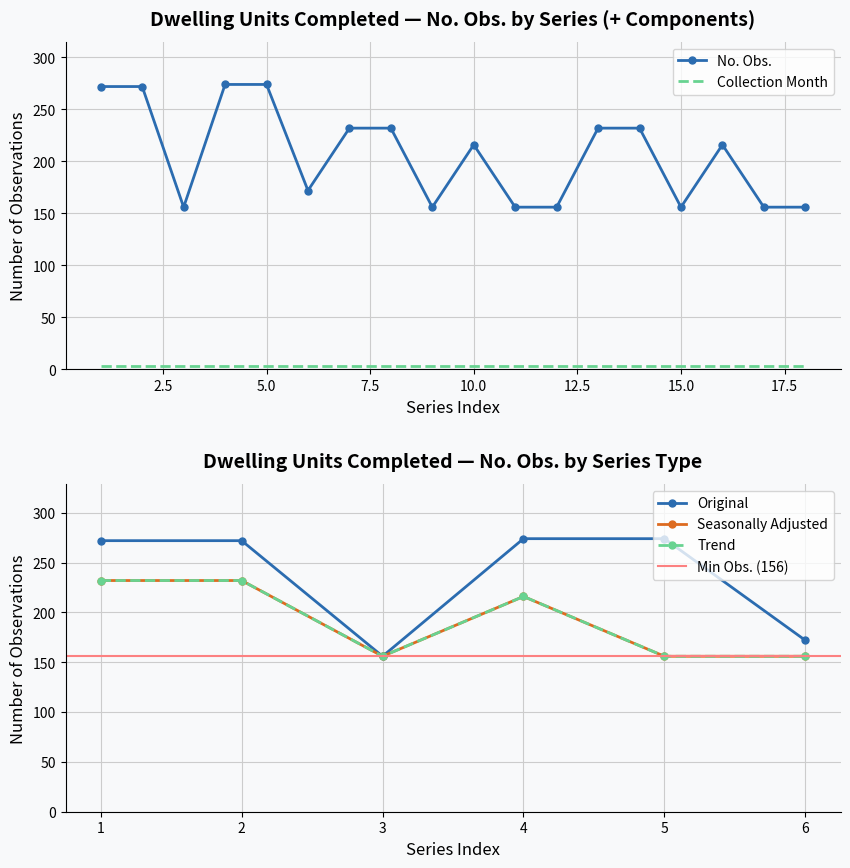

What is the maximum value for No. Obs.?

274